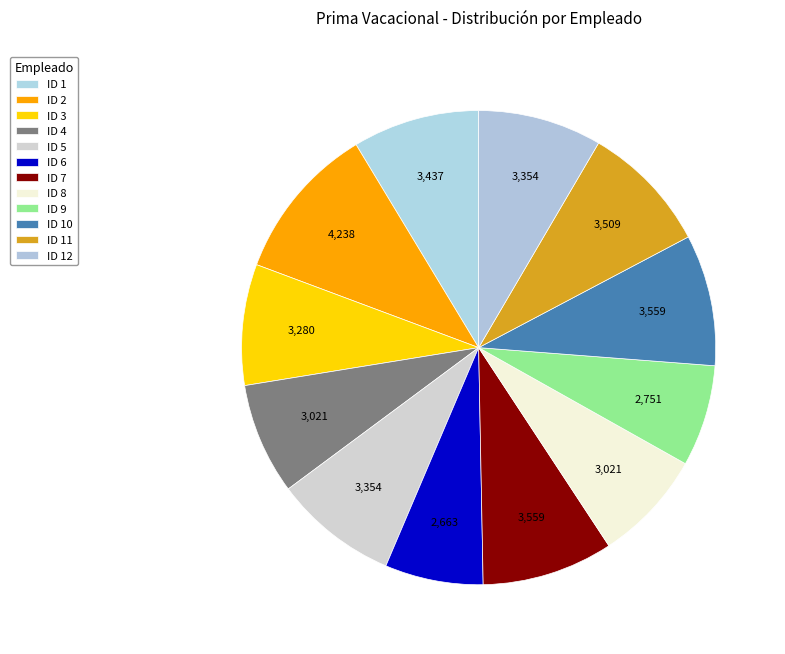

What percentage is the ID 10 slice, to the nearest percent?

9%